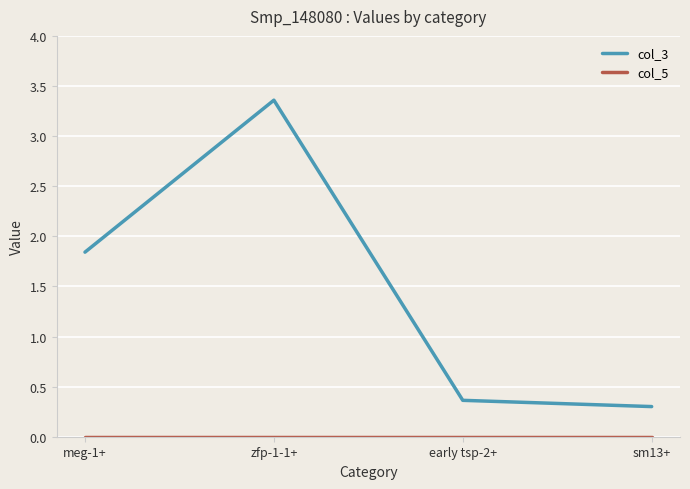

What is the sum of all col_3 values?

5.9